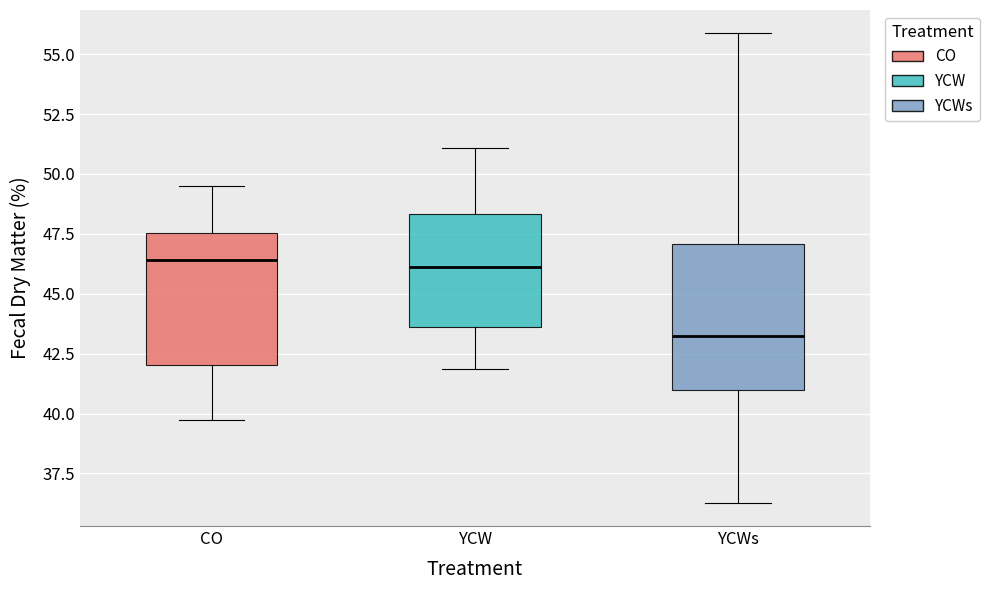

Reading left to right, read every box against the y-axis: the position of its median line, the range the box covers, and the ends of its whiskers. The values are not printed on the chart, so give them approximately, as read against the axis.

CO: median 46.5, box 42.0 to 47.5, whiskers 39.5 to 49.5
YCW: median 46.0, box 43.5 to 48.5, whiskers 42.0 to 51.0
YCWs: median 43.0, box 41.0 to 47.0, whiskers 36.5 to 56.0